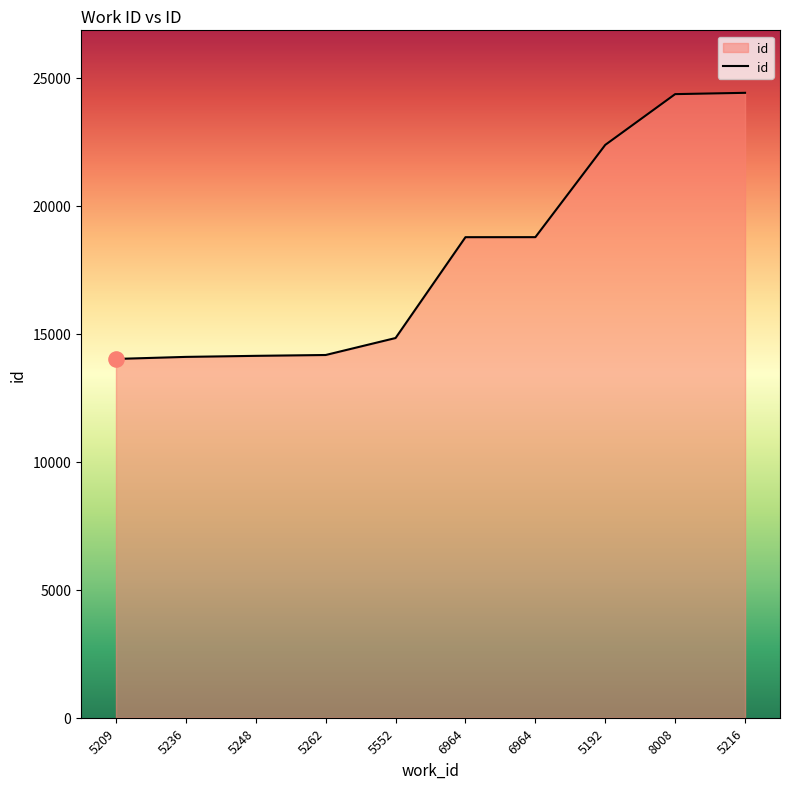

Is this an area chart (filled region under the line)?

Yes